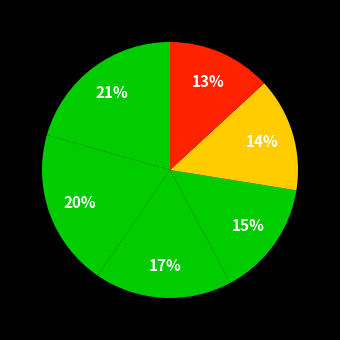

How many segments does this pie chart have?

6